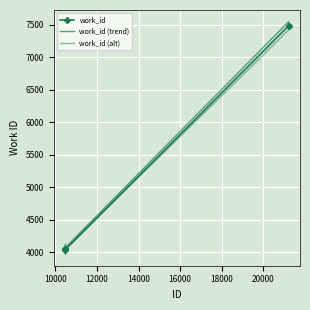

Reading left to right, transcribe all the data shown in this chart.

work_id: 4037.0	4047.0	4047.0	4047.0	4047.0	7488.0	7488.0
work_id (trend): 4016.8	4076.8	4126.8	4026.8	4076.8	7550.6	7450.6
work_id (alt): 4045.1	3975.1	4055.1	3975.1	4055.1	7423.0	7503.0